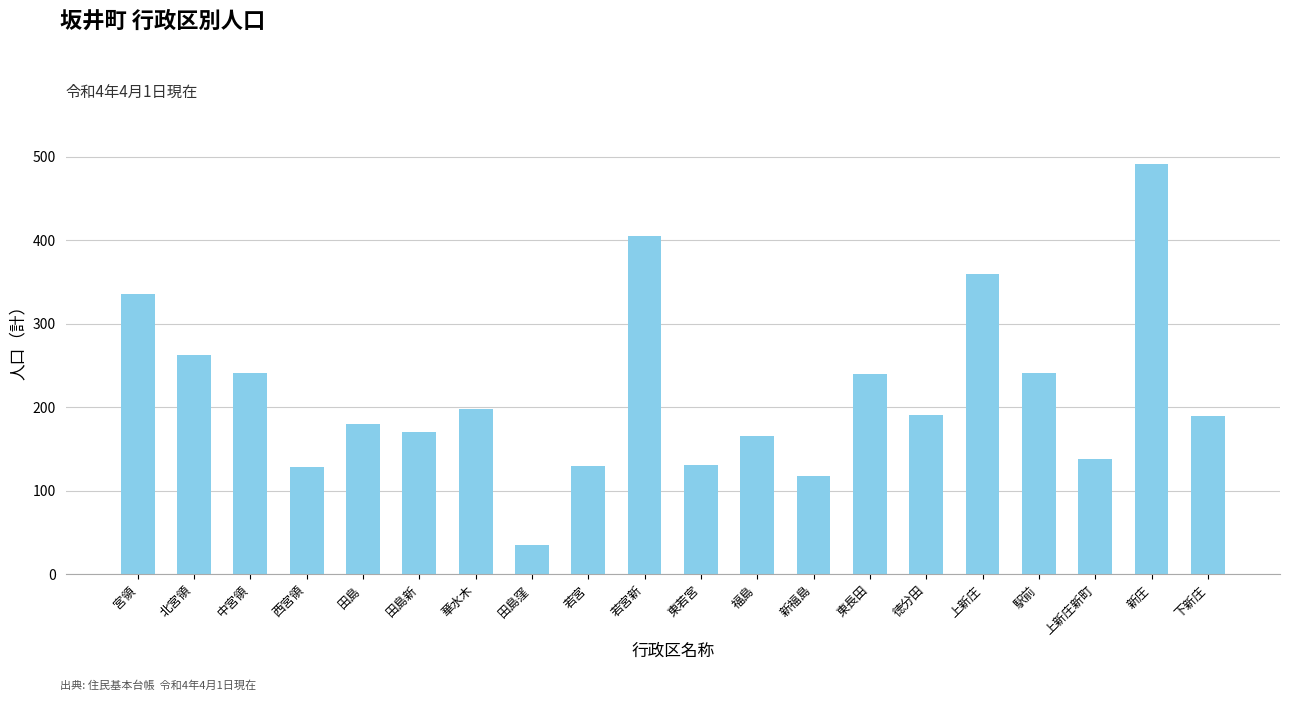

Between 東若宮 and 田島, which is larger?

田島